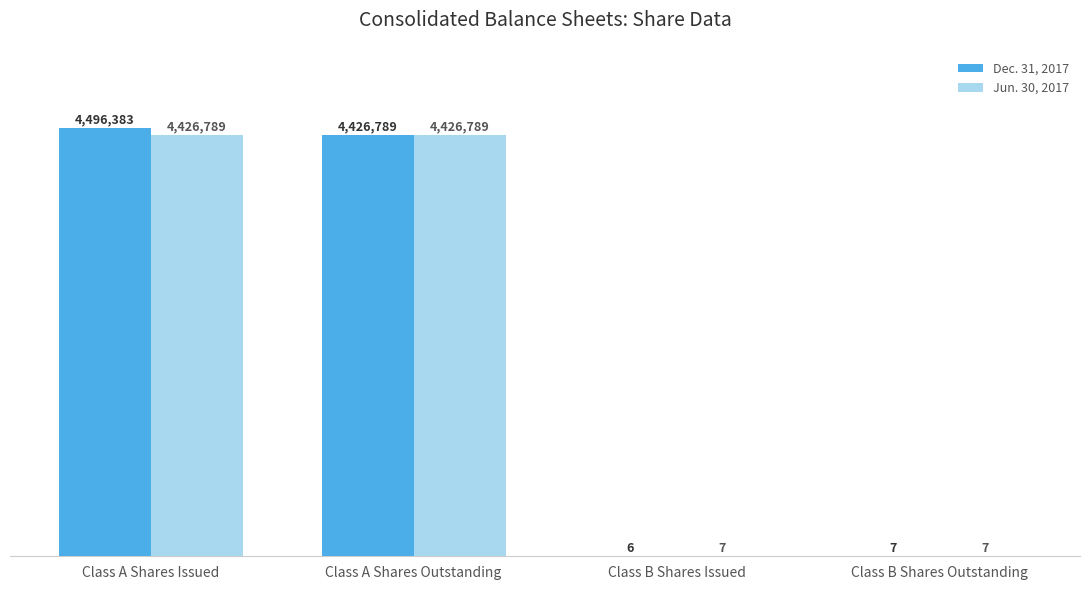

At Class A Shares Issued, list the series in order from largest to smallest.

Dec. 31, 2017, Jun. 30, 2017